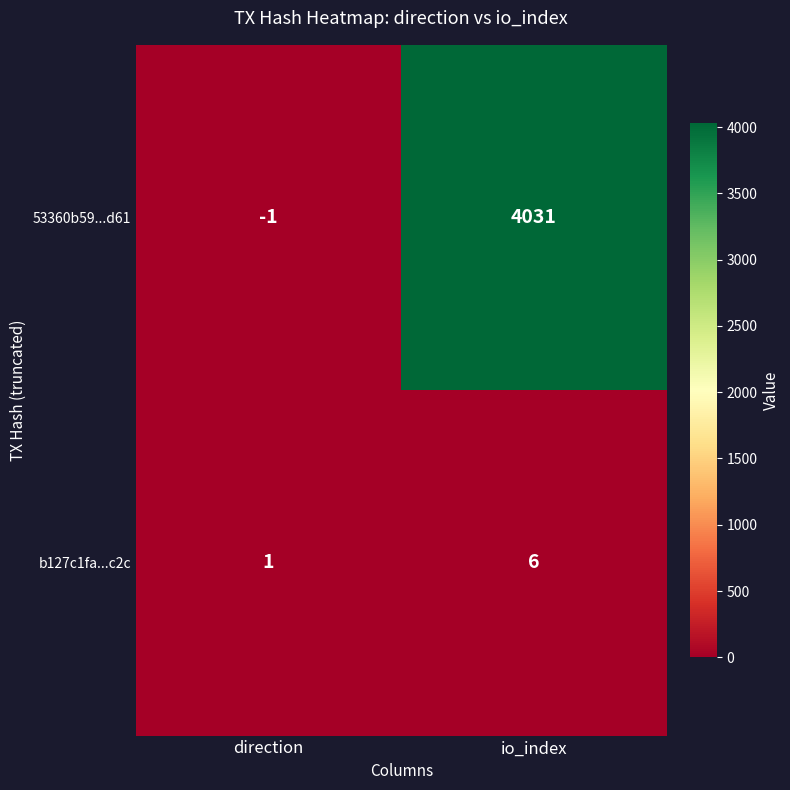

At which category does the chart reach its minimum across all series?

direction